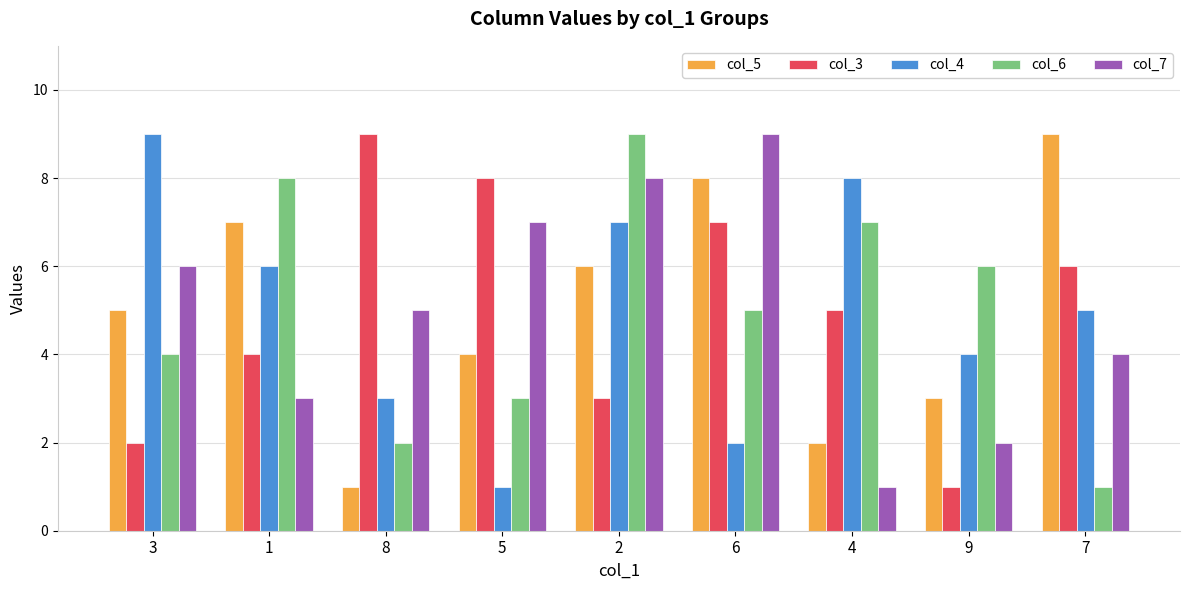

What is the average value of the col_4 series?

5